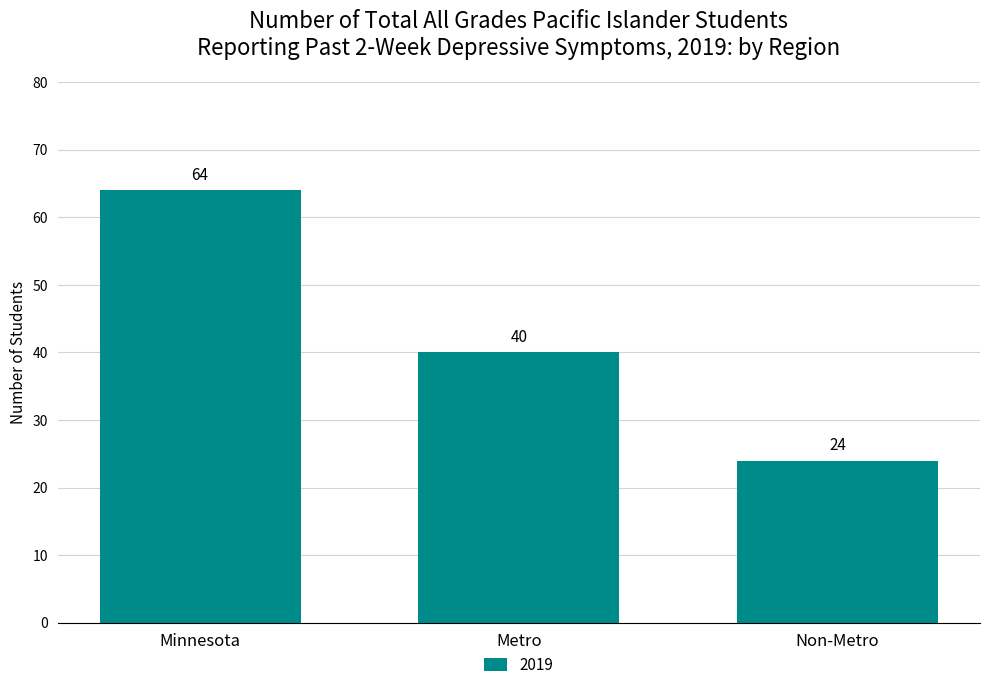

Which category has the lowest value across all series?

Non-Metro